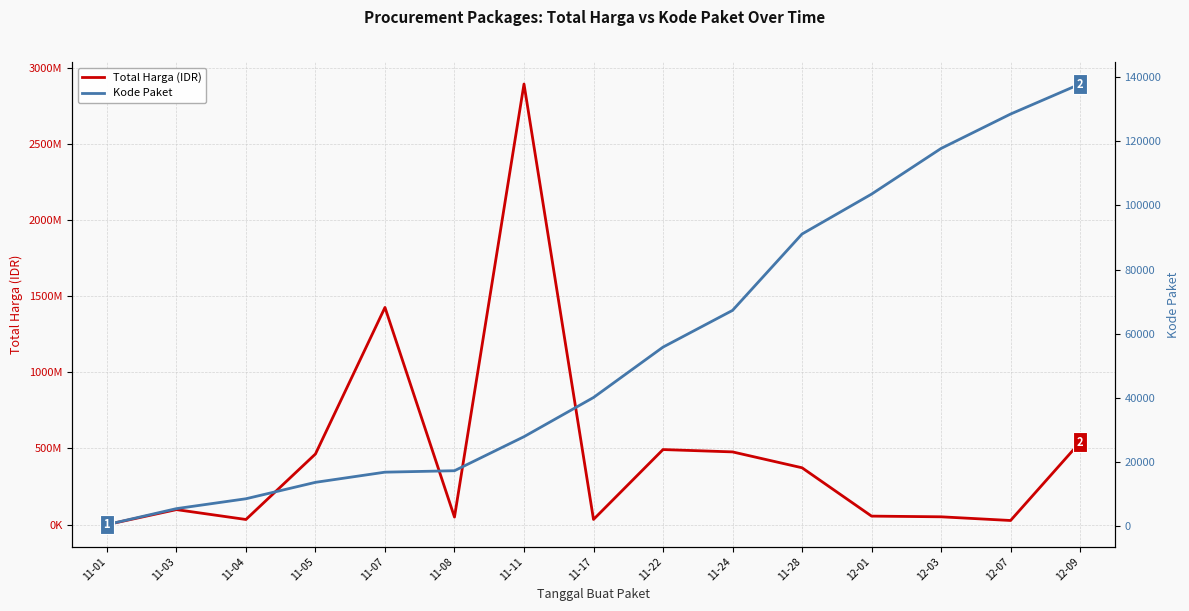

Reading right to left, transcribe all the data shown in this chart.

Total Harga (IDR): 12-09=541071000	12-07=27412000	12-03=51601000	12-01=56152800	11-28=373404000	11-24=477600000	11-22=493000000	11-17=34292000	11-11=2892122000	11-08=49730040	11-07=1425867900	11-05=464002100	11-04=34000000	11-03=98772570	11-01=333600
Kode Paket: 12-09=137876	12-07=128516	12-03=117783	12-01=103541	11-28=91101	11-24=67279	11-22=55826	11-17=40112	11-11=27891	11-08=17272	11-07=16823	11-05=13652	11-04=8530	11-03=5449	11-01=464